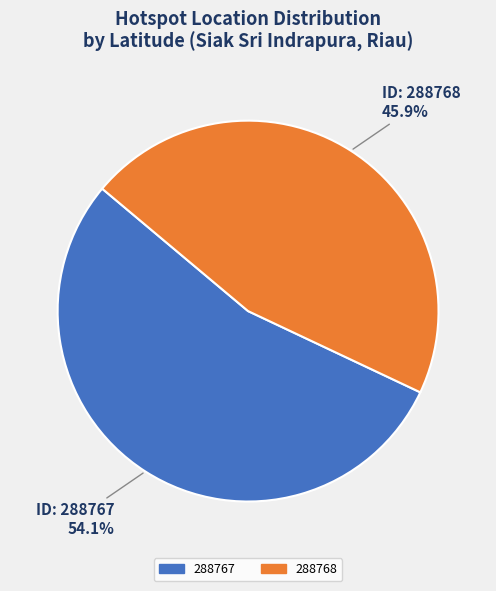

To the nearest percent, what is the difference between the largest and smallest slice percentages?

8%